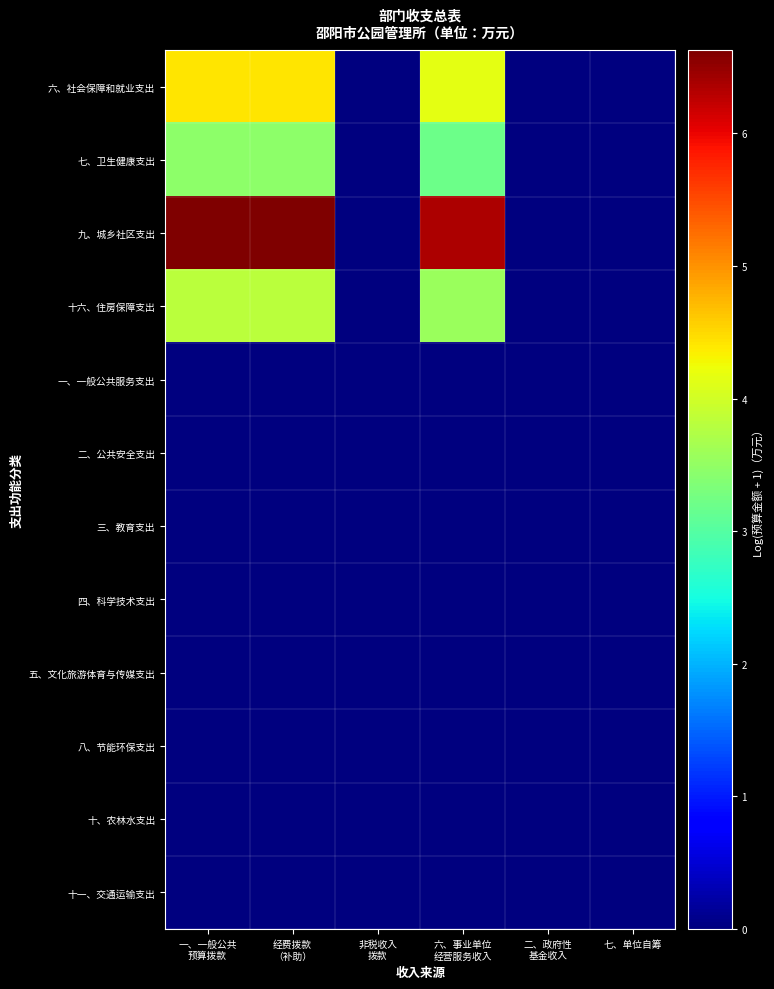

At which category does the chart reach its peak across all series?

一、一般公共
预算拨款